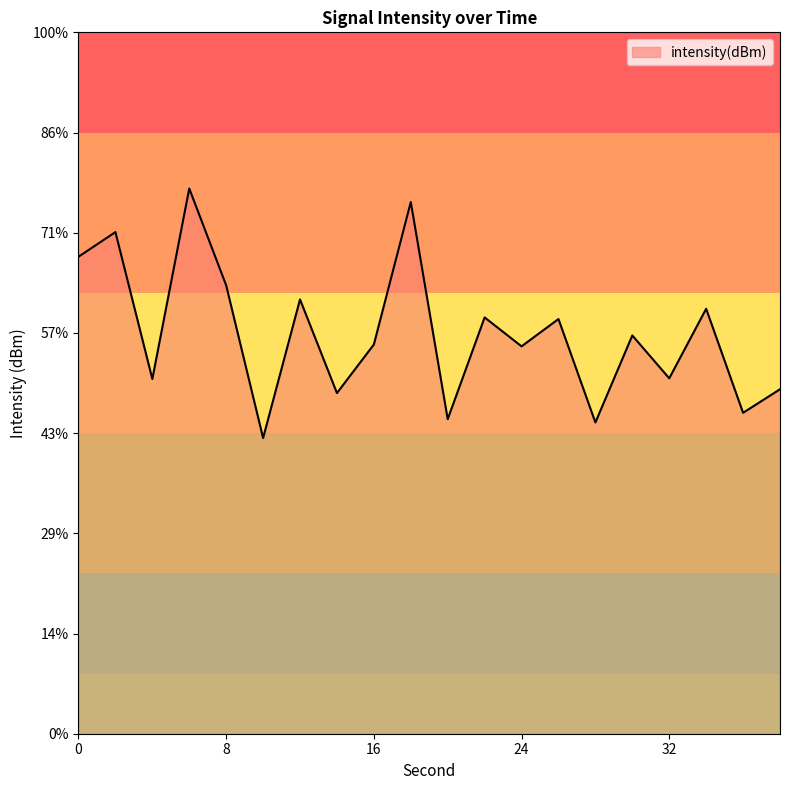

True or false: there are more than 2 points higher than both neighbors.

True